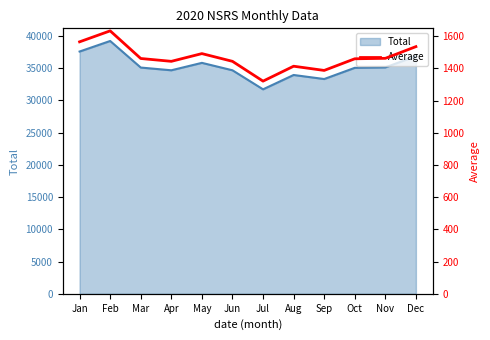

Rank the categories by value from highest to lowest.

Feb, Jan, Dec, May, Nov, Mar, Oct, Apr, Jun, Aug, Sep, Jul